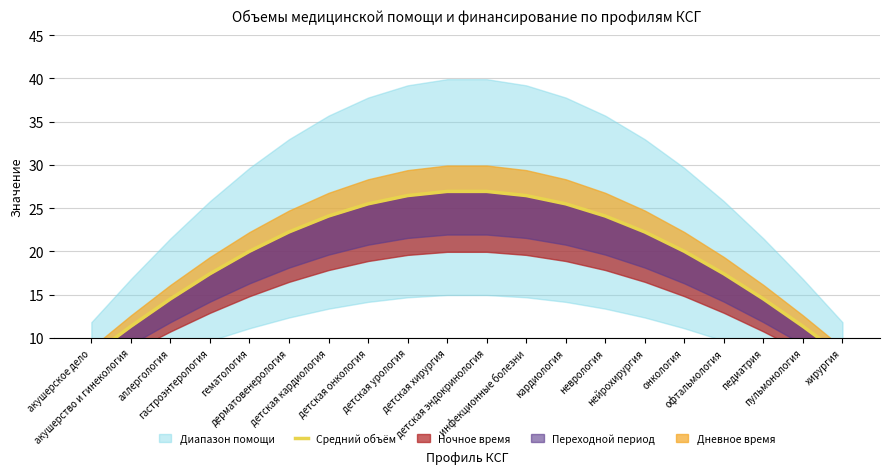

Reading left to right, list all the values displayed in this chart.

акушерское дело=8.0	акушерство и гинекология=11.3	аллергология=14.5	гастроэнтерология=17.4	гематология=20.0	дерматовенерология=22.3	детская кардиология=24.1	детская онкология=25.5	детская урология=26.5	детская хирургия=26.9	детская эндокринология=26.9	инфекционные болезни=26.5	кардиология=25.5	неврология=24.1	нейрохирургия=22.3	онкология=20.0	офтальмология=17.4	педиатрия=14.5	пульмонология=11.3	хирургия=8.0